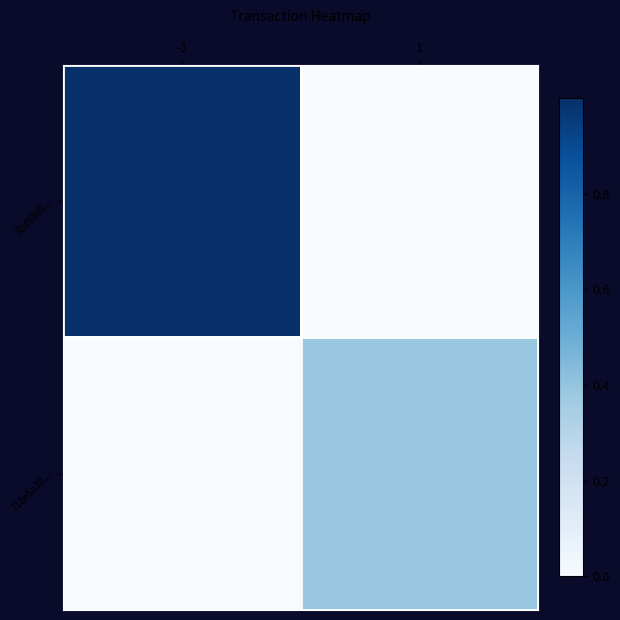

Which series has the widest spread of values?

32d9369...